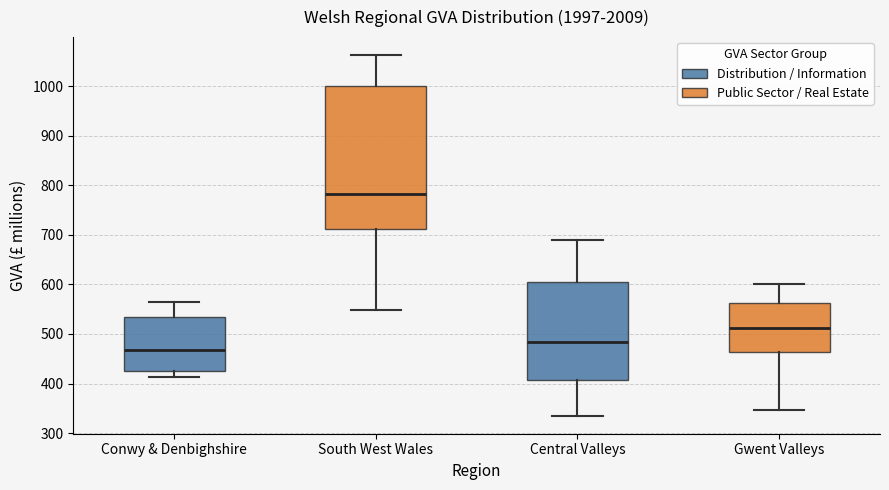

Comparing the boxes themselves (not the whiskers), which one is the tallest?

South West Wales